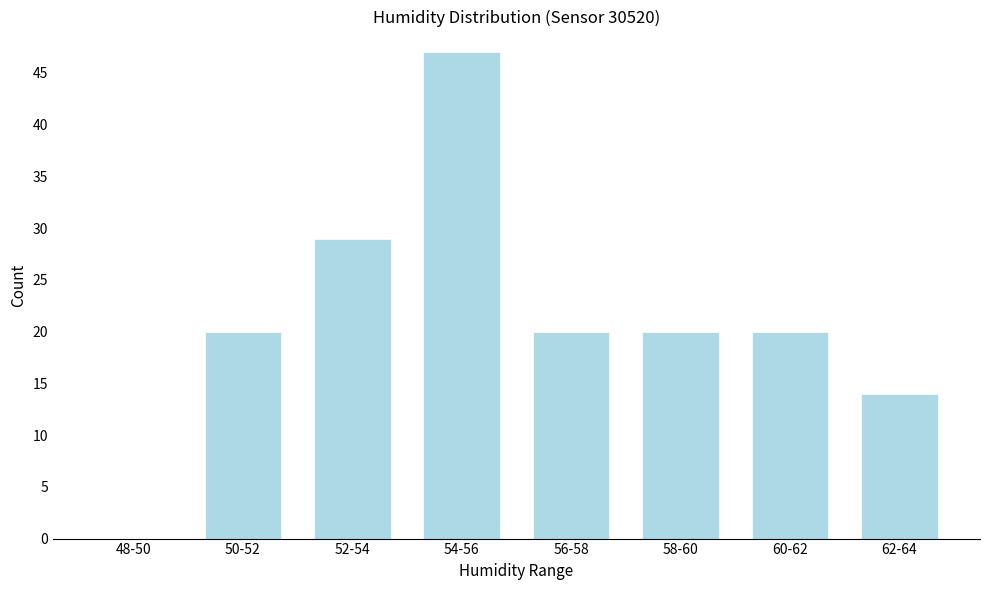

Reading right to left, list all the values displayed in this chart.

62-64=14	60-62=20	58-60=20	56-58=20	54-56=47	52-54=29	50-52=20	48-50=0